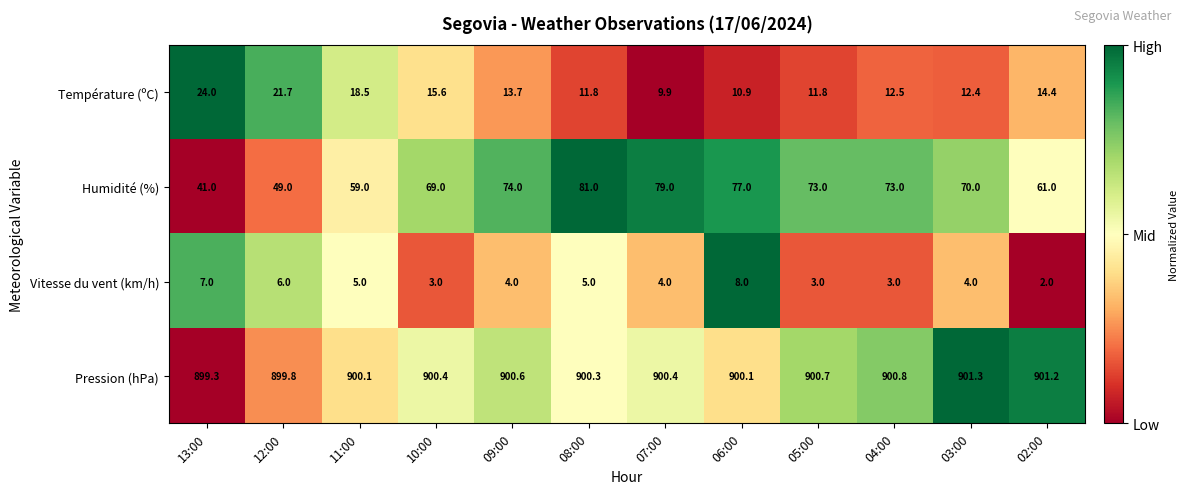

What is the maximum value shown in the chart?

901.3